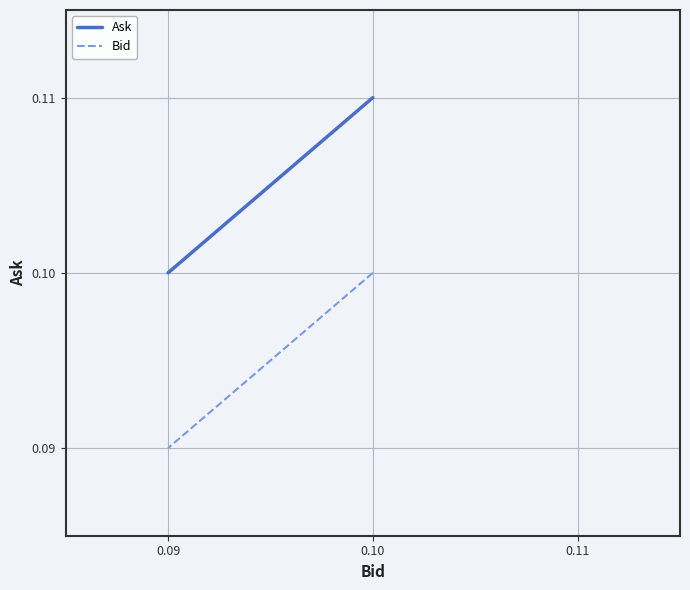

How many lines are shown in the chart?

2